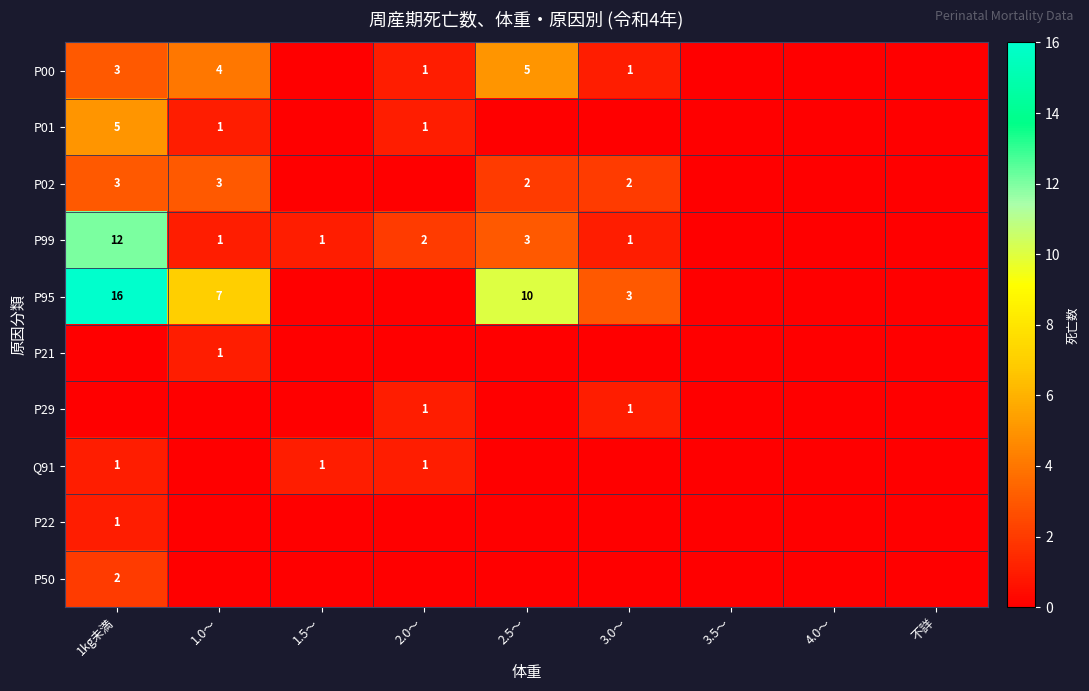

True or false: Q91 has a value of 0 at 1kg未満.

False